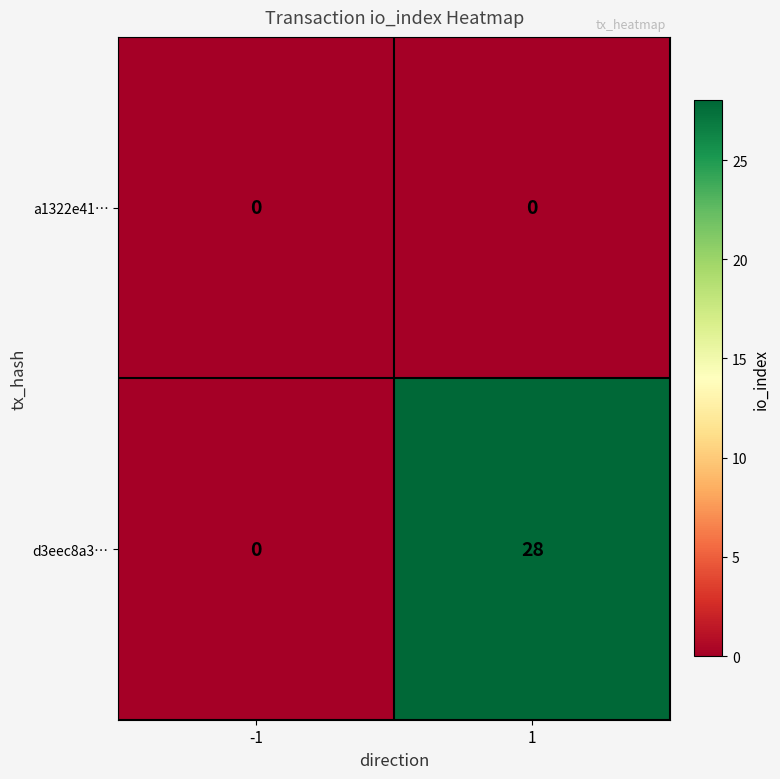

What is the maximum value shown in the chart?

28